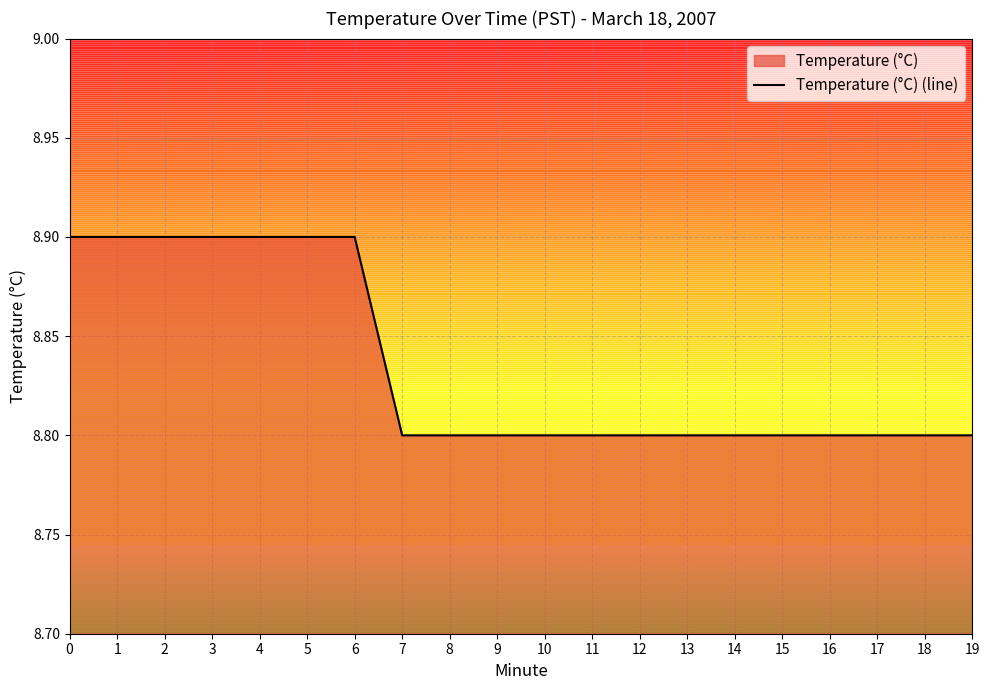

What is the difference between the values at 13 and 6?

0.1